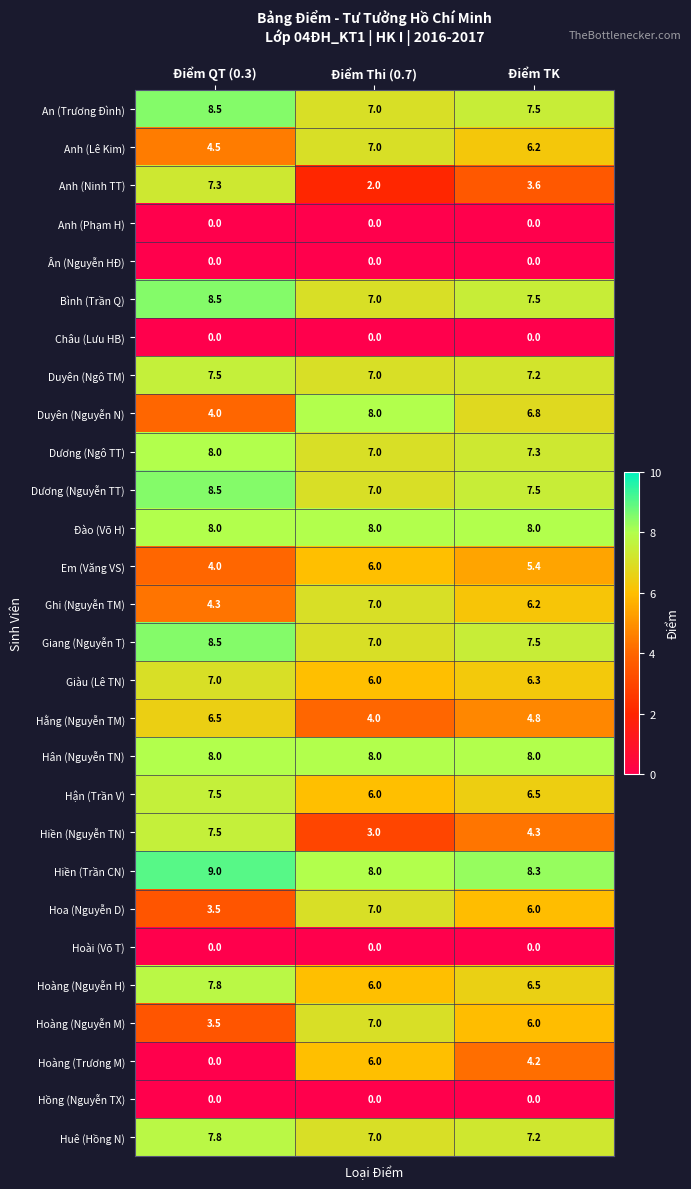

List the labels in order of Huê (Hồng N) value, largest first.

Điểm QT (0.3), Điểm TK, Điểm Thi (0.7)